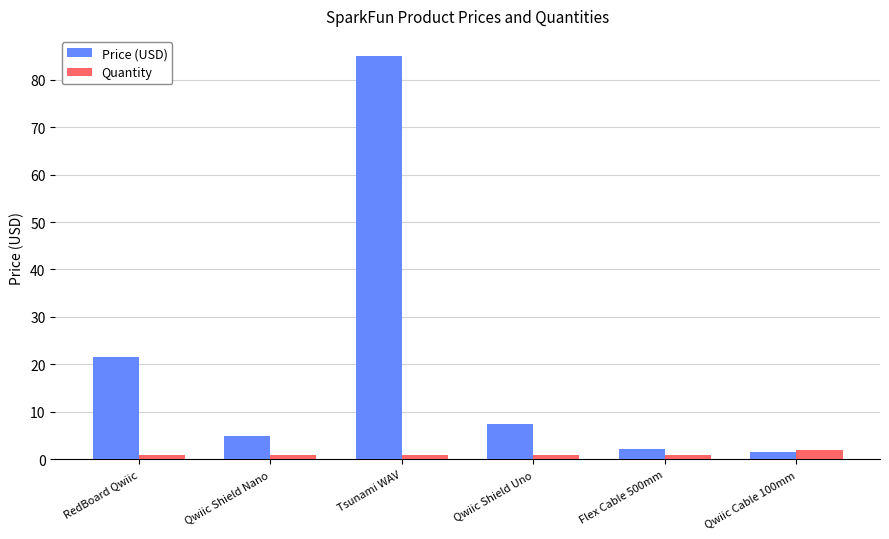

List the series in order of their overall mean, lowest first.

Quantity, Price (USD)